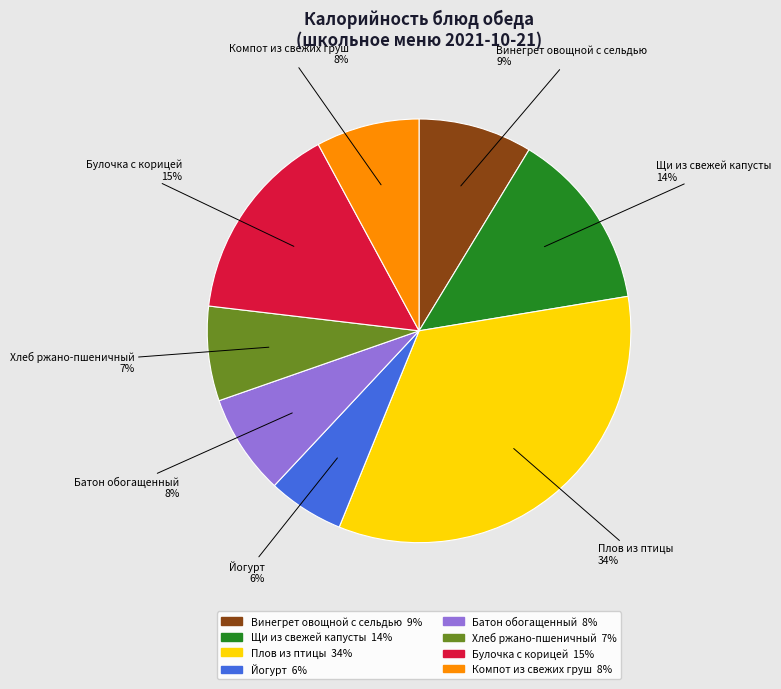

The Компот из свежих груш slice represents 16% of the pie. True or false?

False